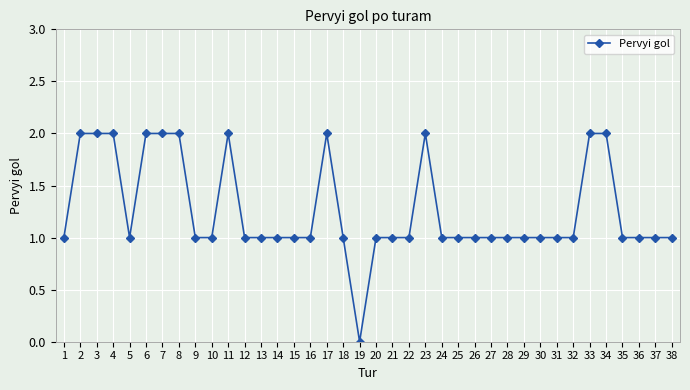

How many lines are shown in the chart?

1